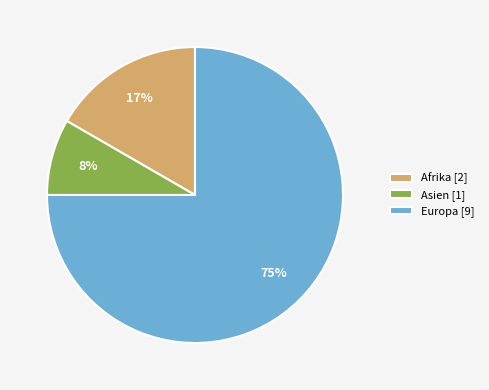

To the nearest percent, what is the difference between the largest and smallest slice percentages?

67%